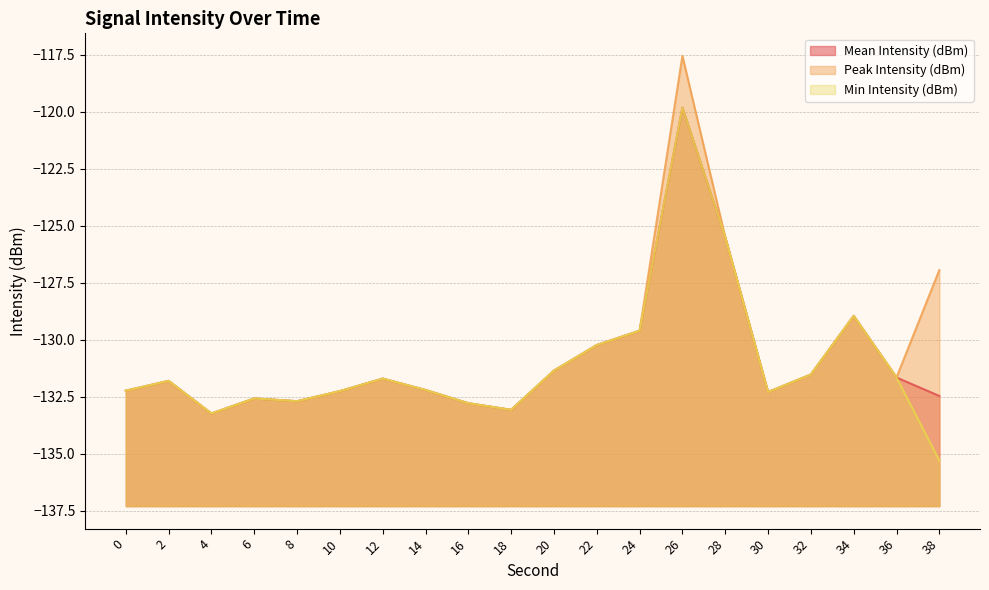

Between 24 and 38, which series saw the biggest shift?

Min Intensity (dBm)